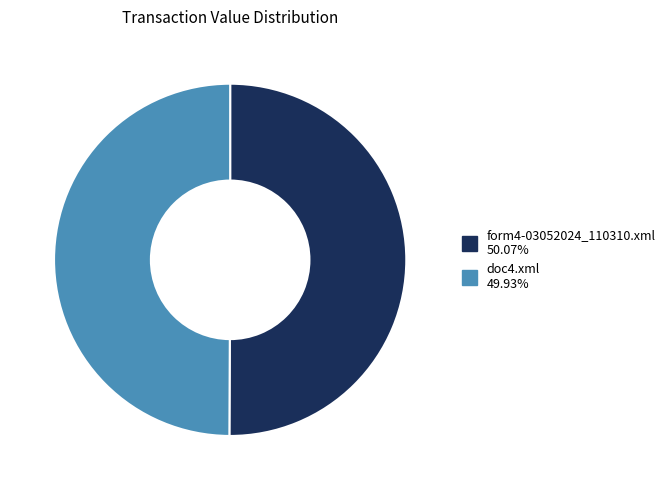

Approximately how many times larger is the value at form4-03052024_110310.xml compared to doc4.xml?

1.0